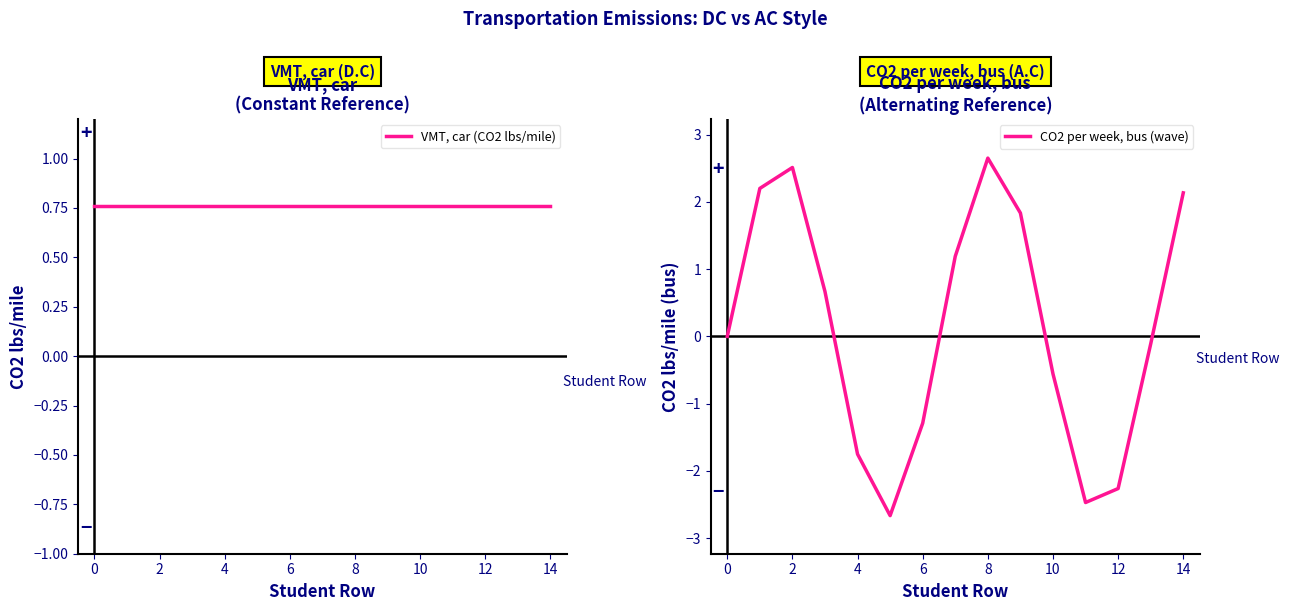

What is the lowest value of the CO2 per week, bus (wave) series?

-2.7